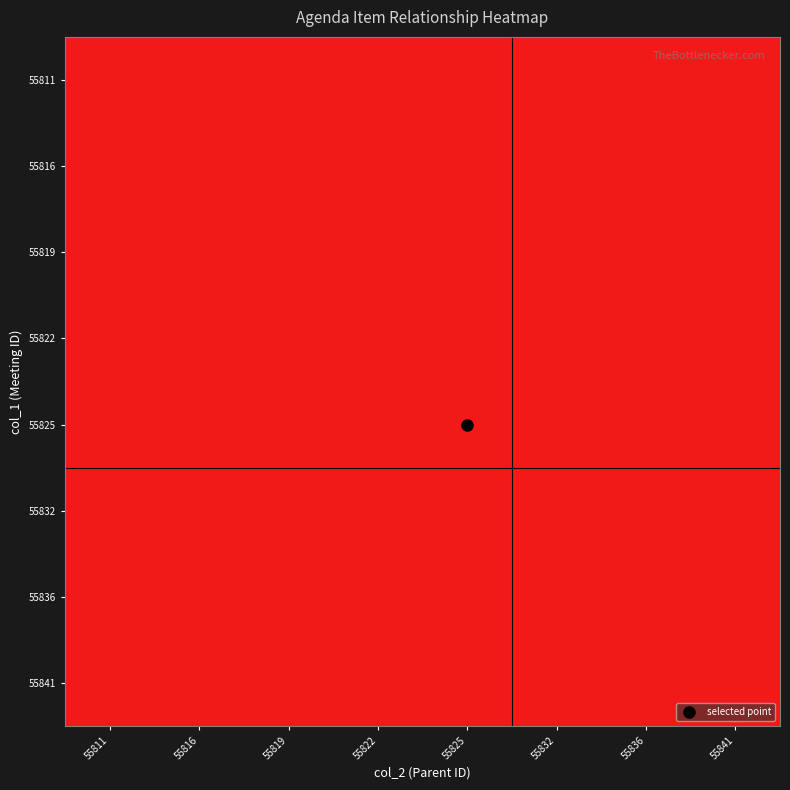

What is the difference between the highest and lowest values at 55816?

55820